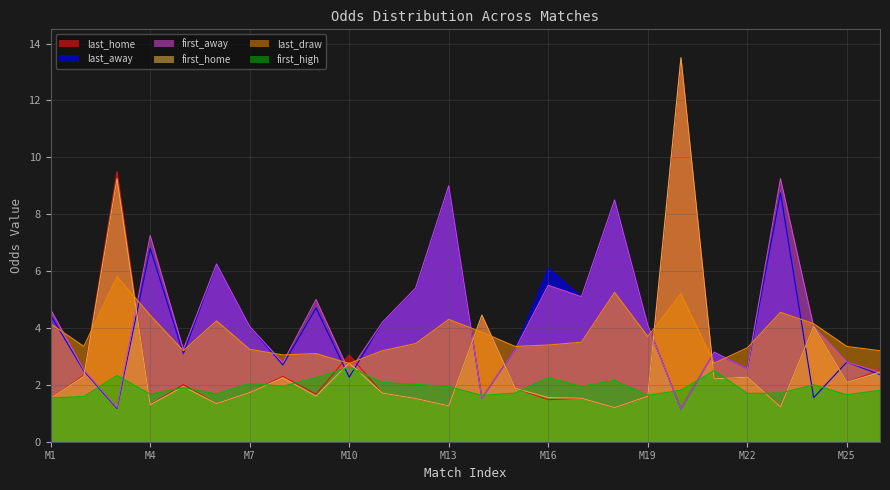

What is the total value across all series at M4?

22.8